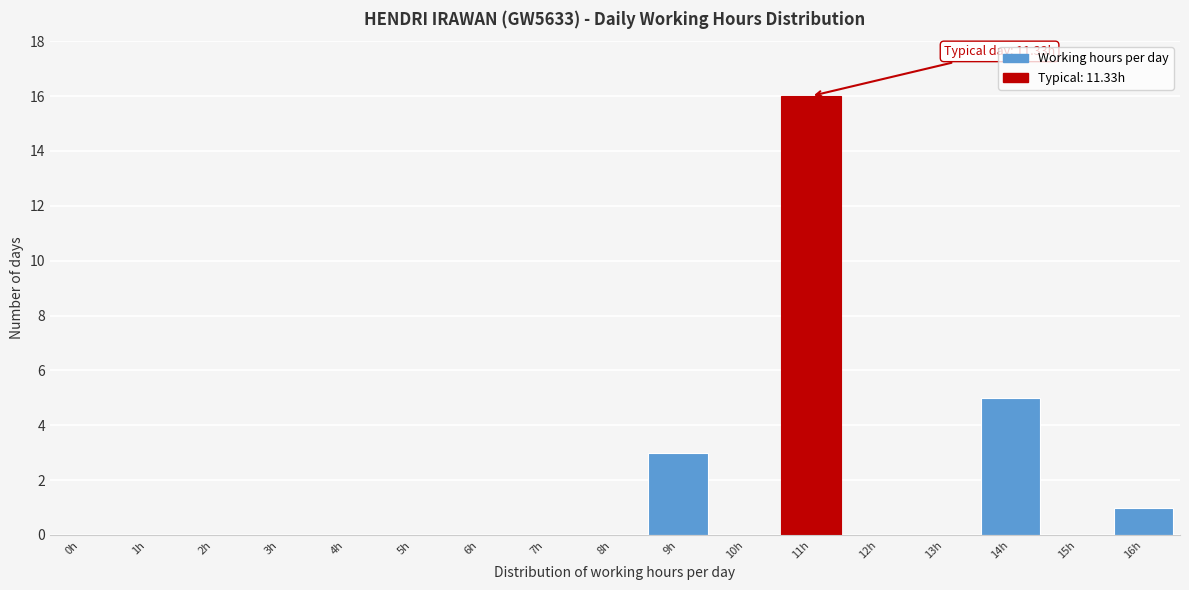

Reading right to left, extract all data points from this chart.

16h=1	15h=0	14h=5	13h=0	12h=0	11h=16	10h=0	9h=3	8h=0	7h=0	6h=0	5h=0	4h=0	3h=0	2h=0	1h=0	0h=0